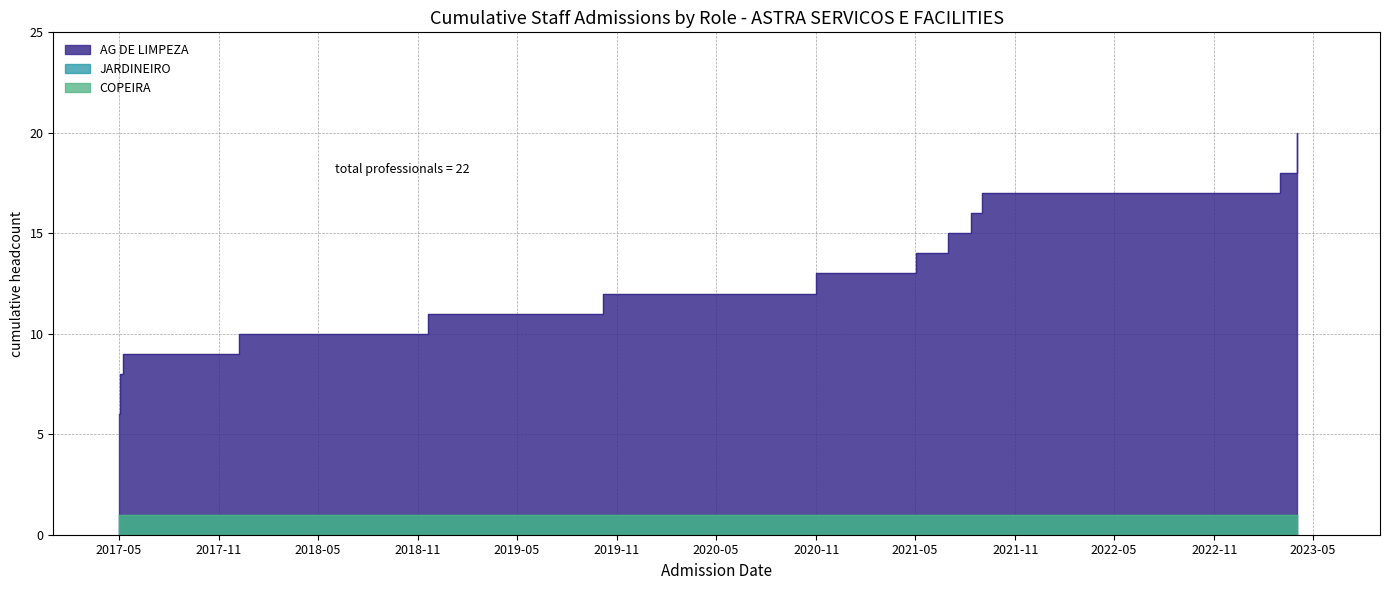

Count the COPEIRA values in the range 0 to 1.

26